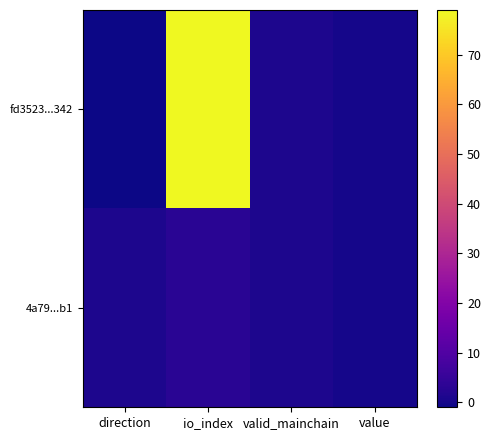

Which series has the largest total across all categories?

fd3523...342